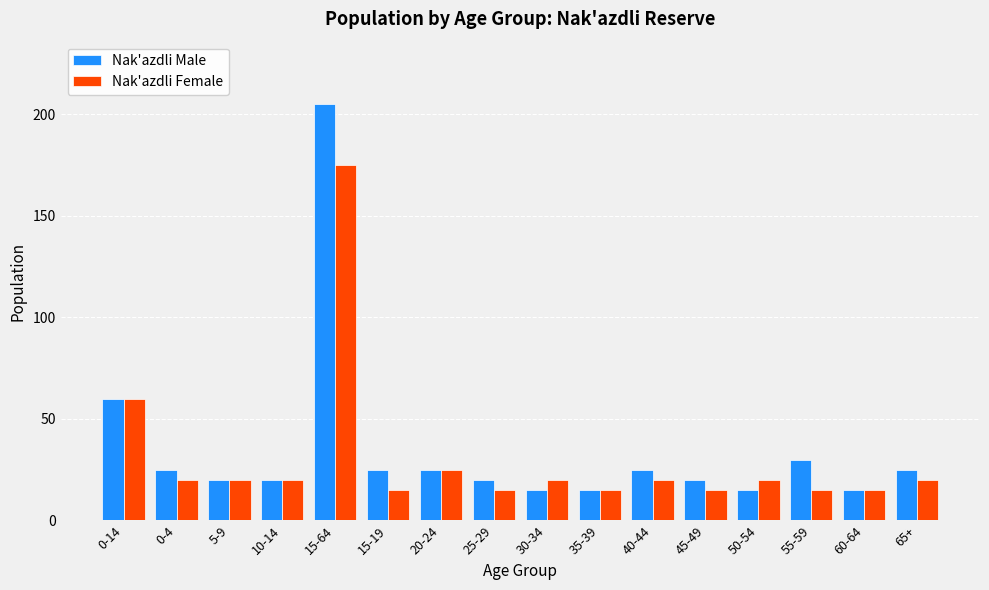

What is the label of the 16th bar from the left?

65+